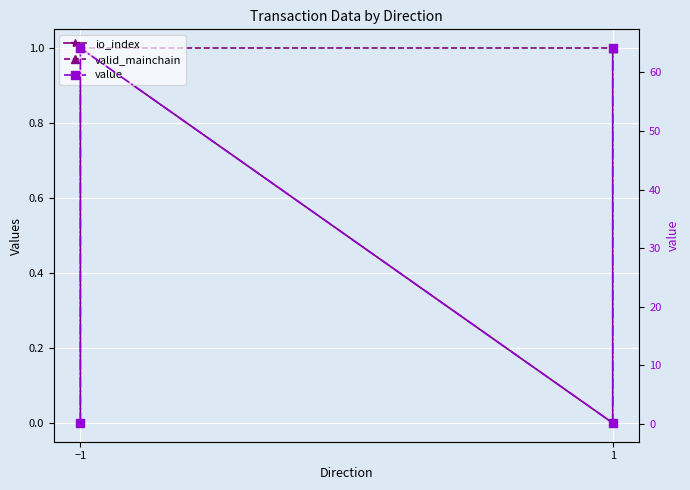

How many values in the io_index series are below 1?

2